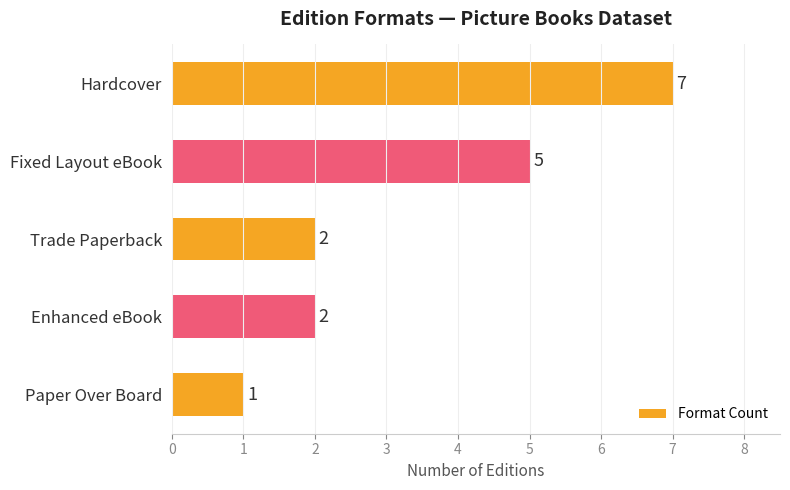

What is the difference between the maximum and minimum values?

6